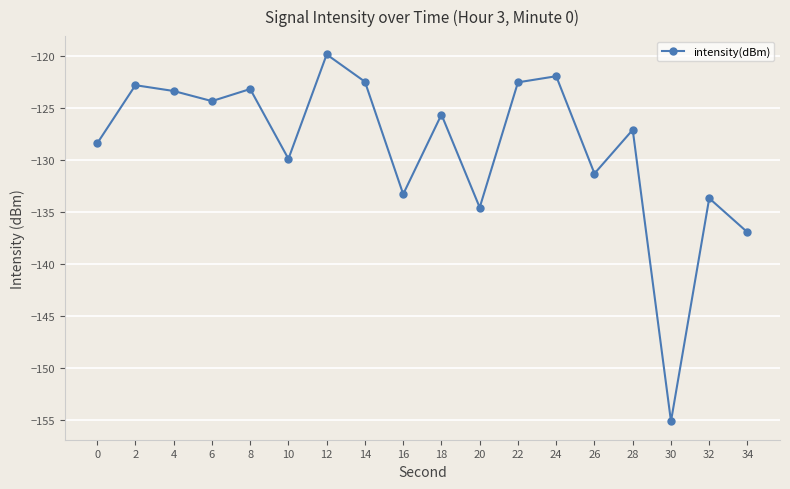

What is the value of the 12th point from the left?

-122.5